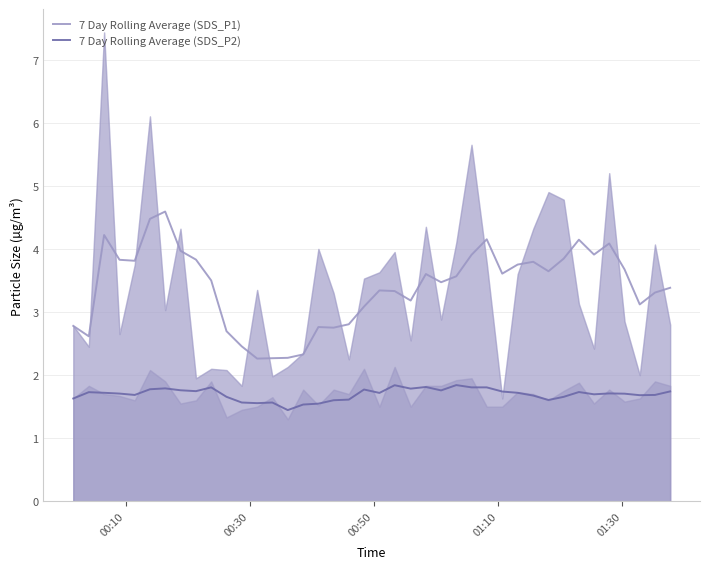

True or false: 7 Day Rolling Average (SDS_P2) and 7 Day Rolling Average (SDS_P1) intersect in this chart.

False